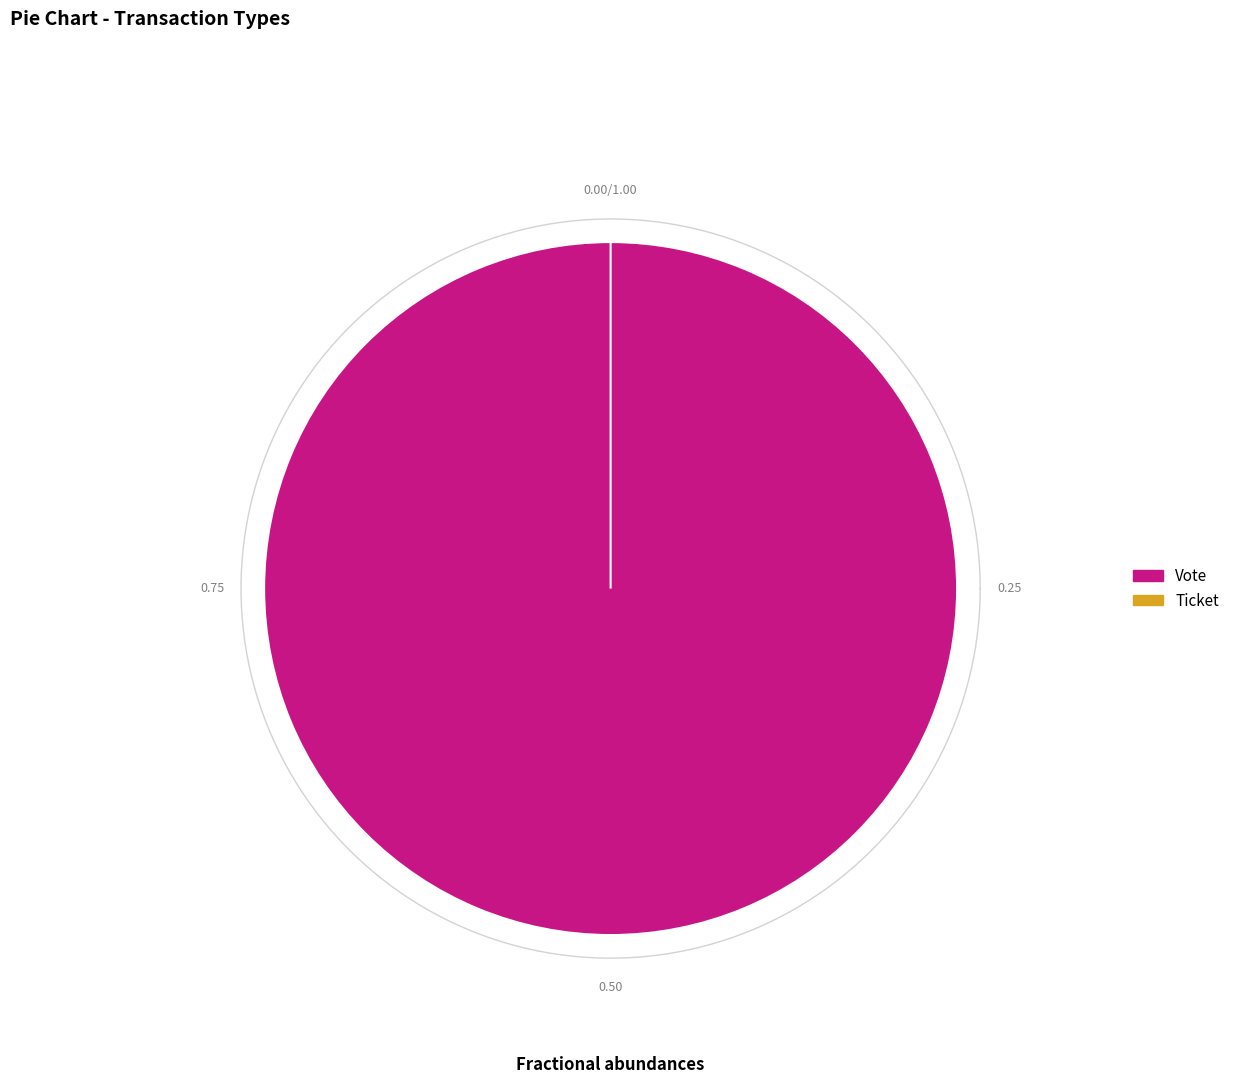

How much of the chart is everything except Ticket?

100.0%